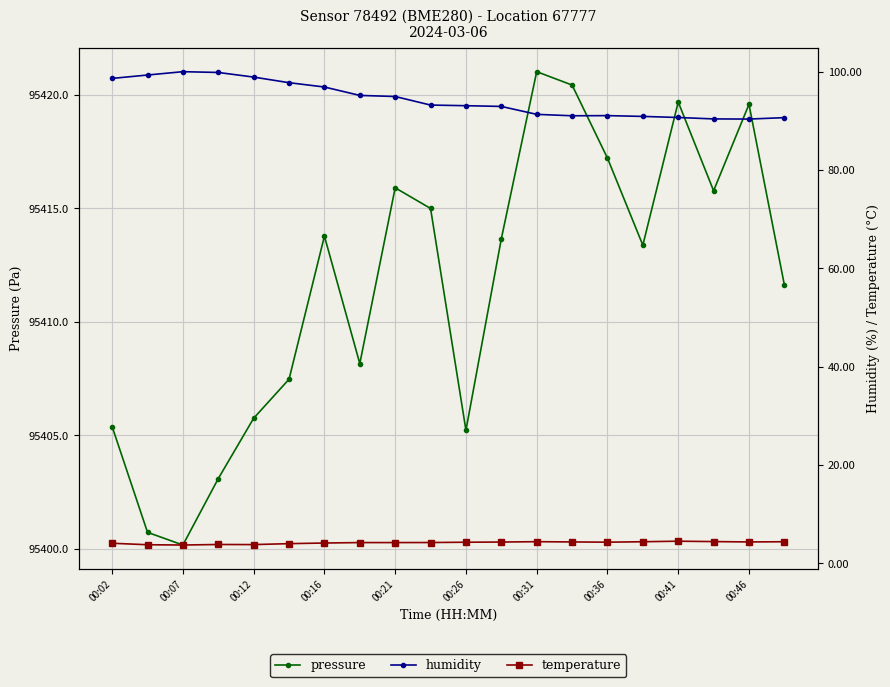

What is the maximum value for pressure?

95421.0